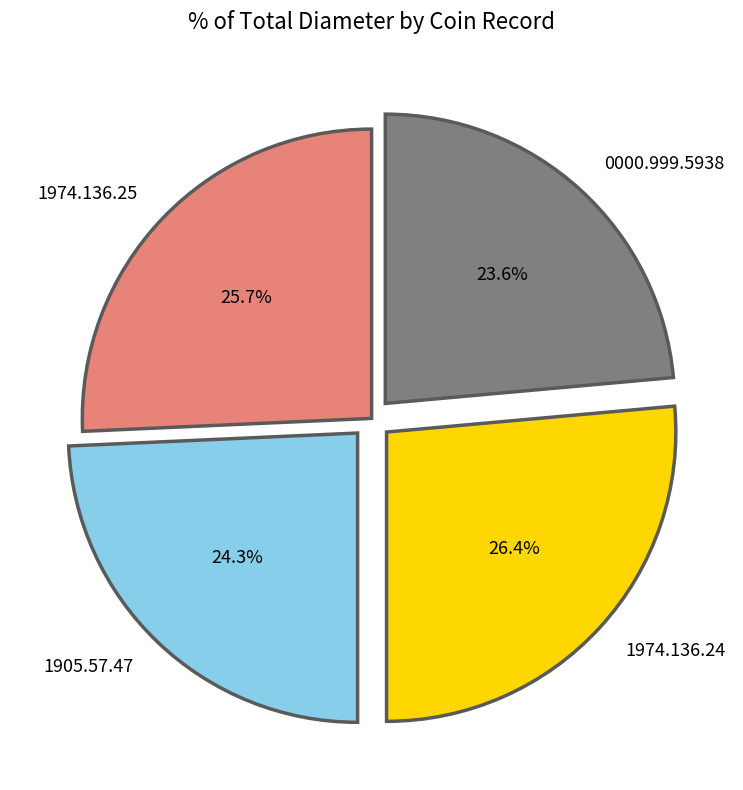

Count the number of slices in the pie.

4